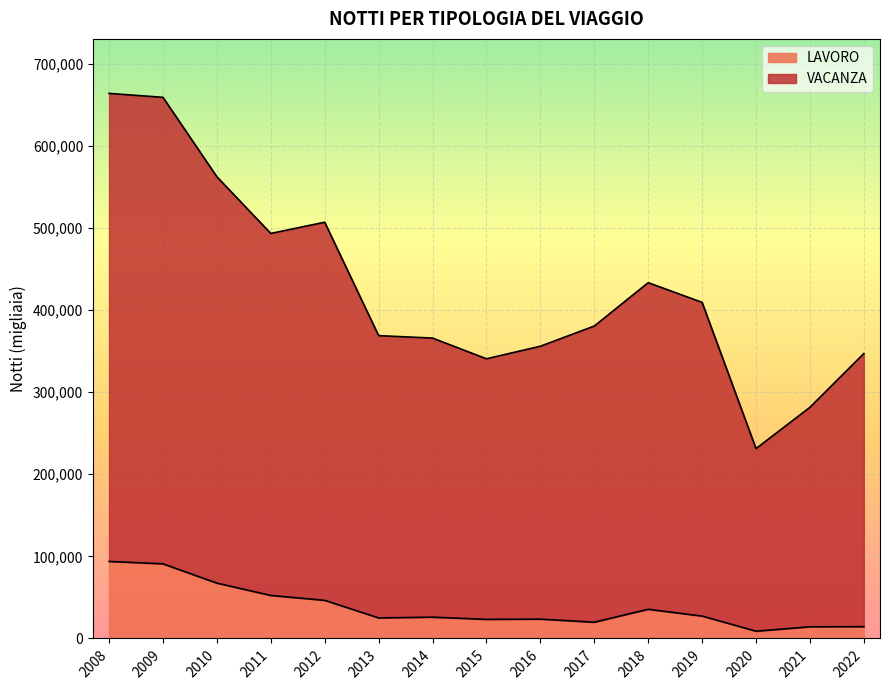

List the series in order of their peak value, lowest first.

LAVORO, VACANZA